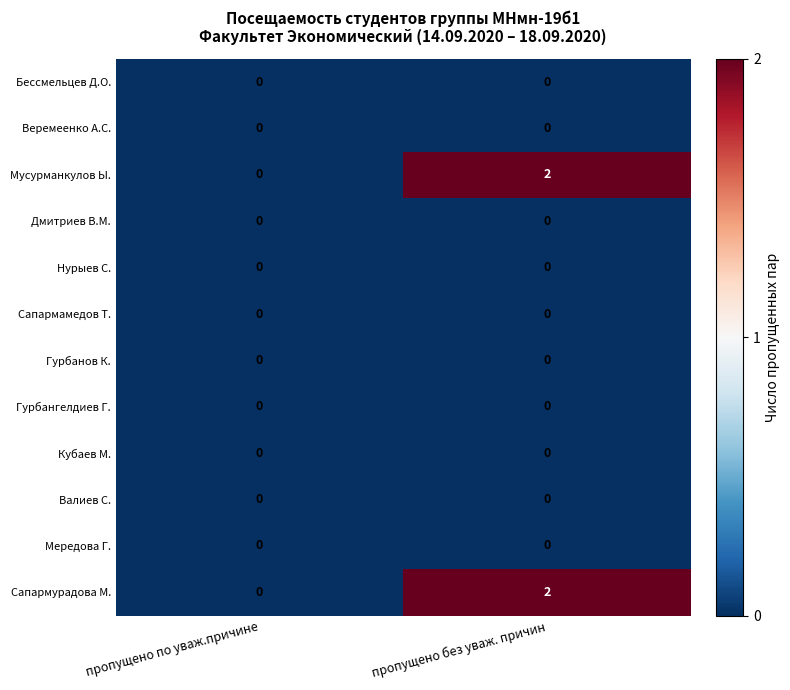

Reading right to left, what are all the values shown in this chart?

Бессмельцев Д.О.: 0	0
Веремеенко А.С.: 0	0
Мусурманкулов Ы.: 2	0
Дмитриев В.М.: 0	0
Нурыев С.: 0	0
Сапармамедов Т.: 0	0
Гурбанов К.: 0	0
Гурбангелдиев Г.: 0	0
Кубаев М.: 0	0
Валиев С.: 0	0
Мередова Г.: 0	0
Сапармурадова М.: 2	0